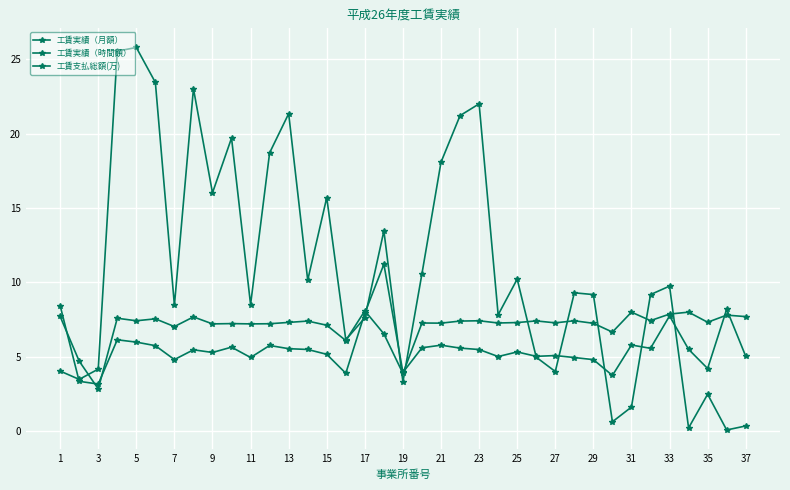

Is this an area chart (filled region under the line)?

No